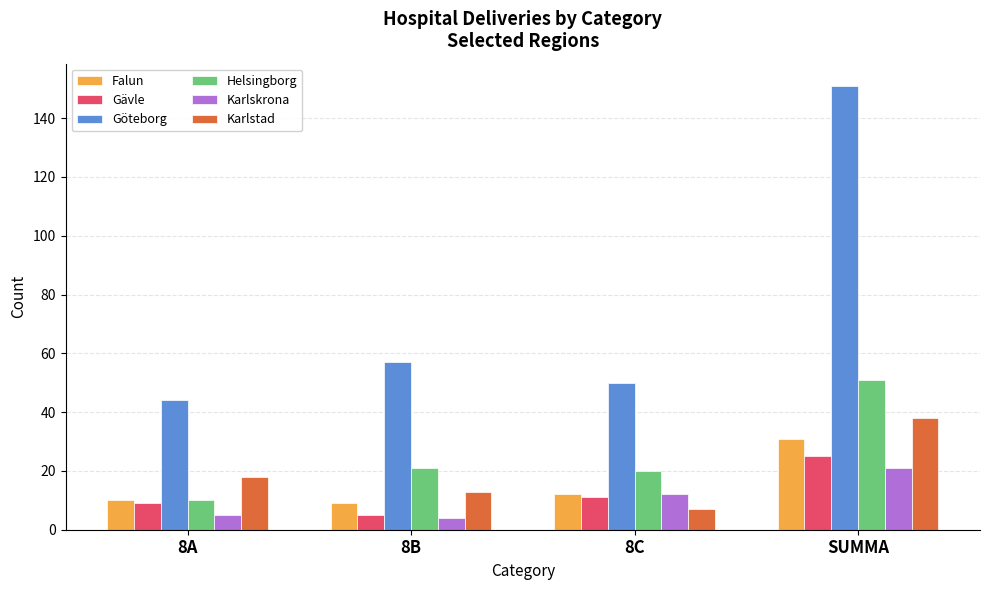

Which series changed the most between 8B and SUMMA?

Göteborg